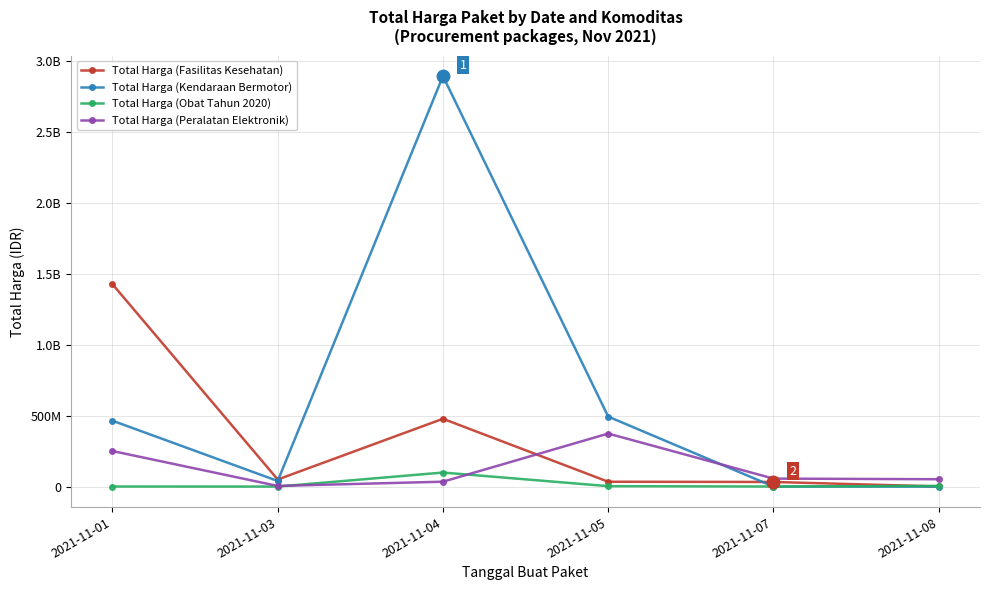

At which category is the sum across all series the highest?

2021-11-04